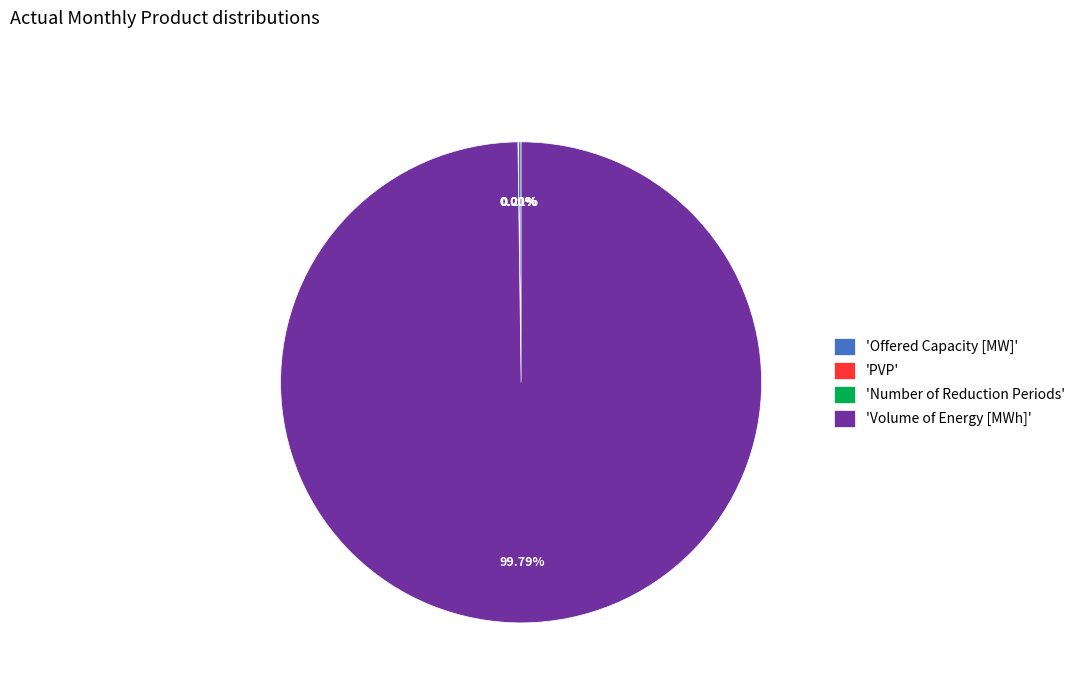

Which category has the biggest portion of the pie?

'Volume of Energy [MWh]'